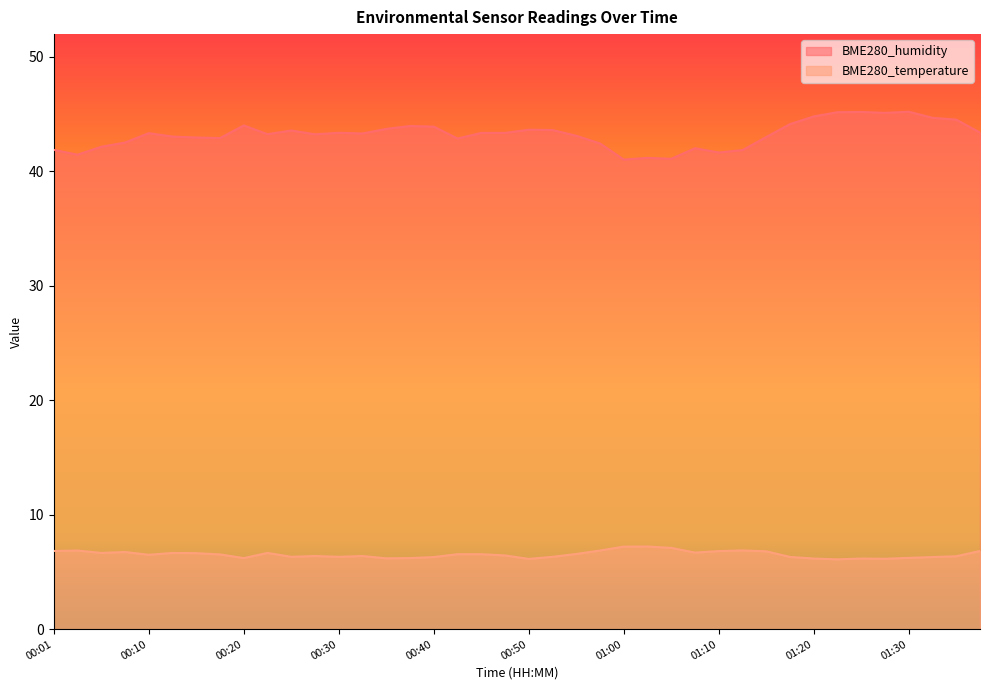

What is the spread (max minus min) of values at 01:12?

35.0